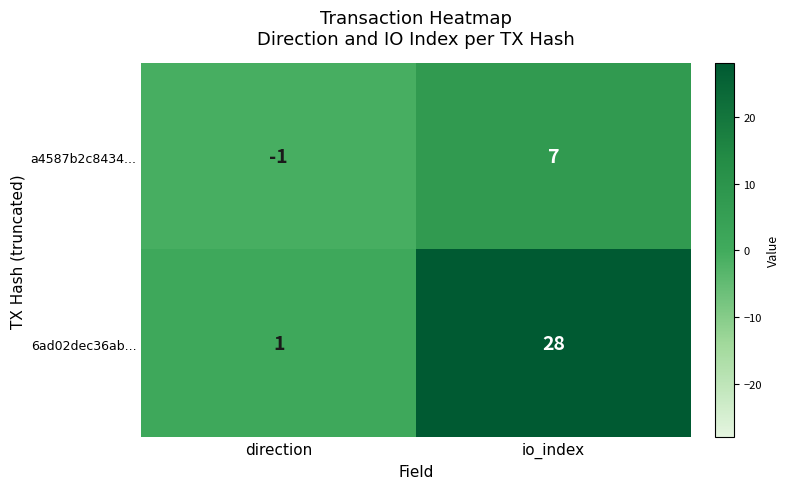

Count the number of categories in the chart.

2